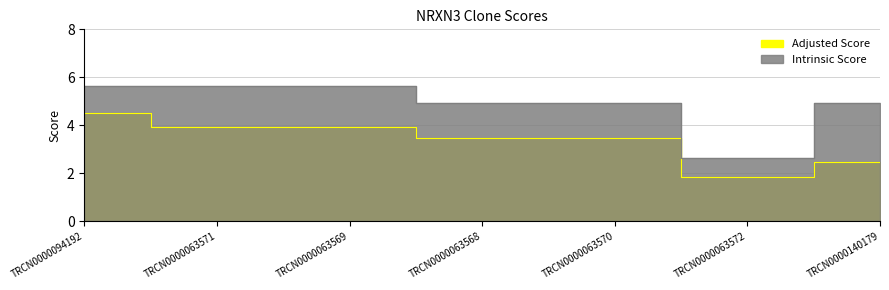

How many lines are shown in the chart?

2